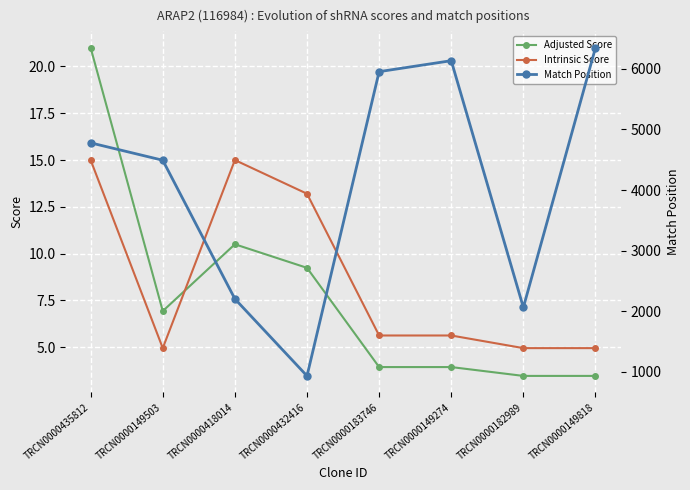

Which category has the lowest value across all series?

TRCN0000182989